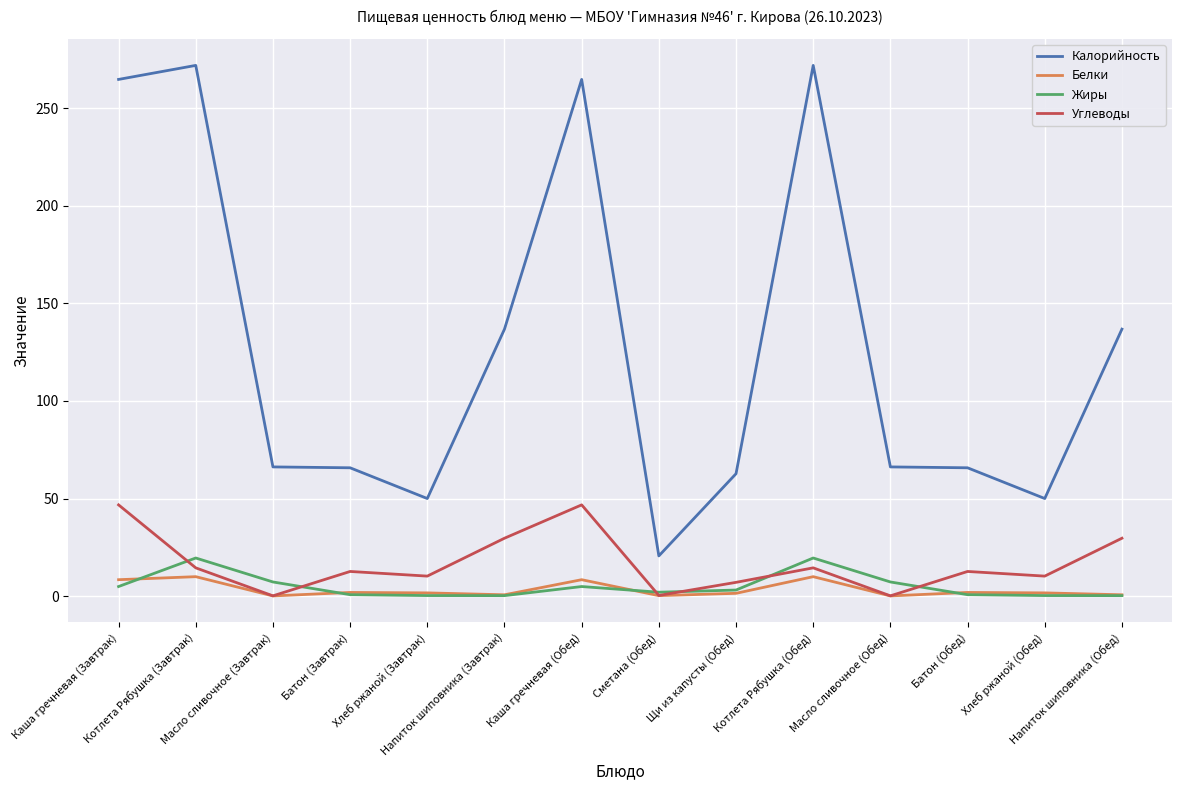

Between Каша гречневая (Завтрак) and Сметана (Обед), which series saw the biggest shift?

Калорийность